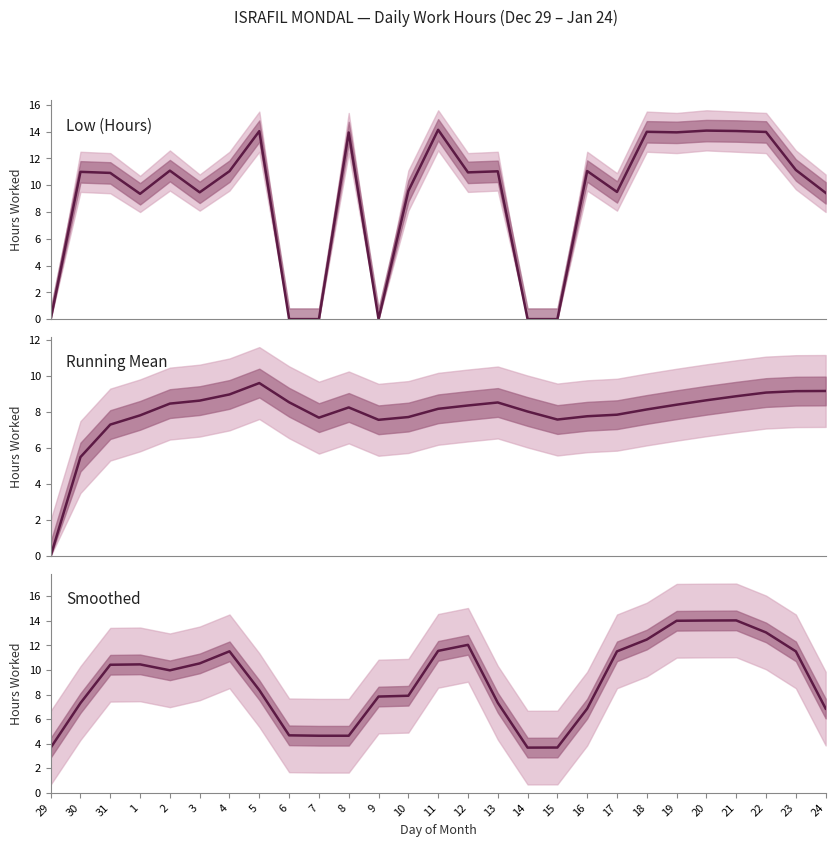

What is the maximum value shown in the chart?

14.1